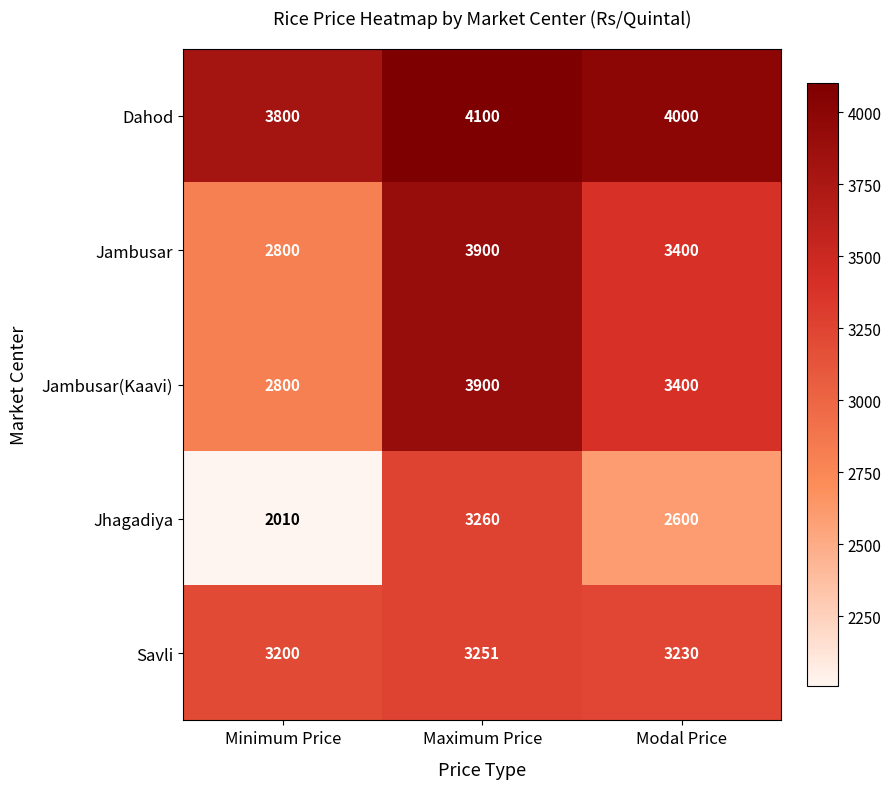

Which series has the largest total across all categories?

Dahod